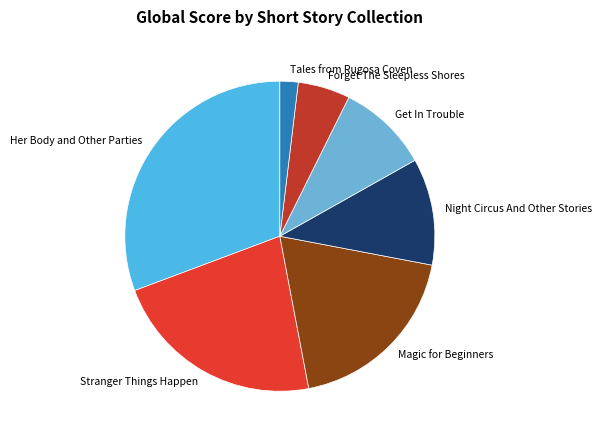

Which has a higher value, Tales from Rugosa Coven or Stranger Things Happen?

Stranger Things Happen